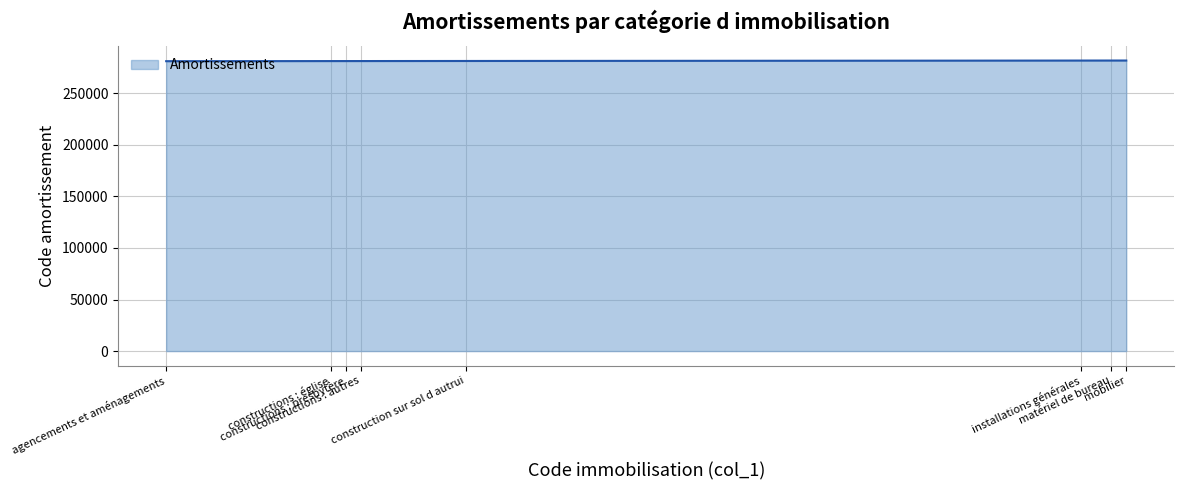

What is the maximum value shown in the chart?

281840